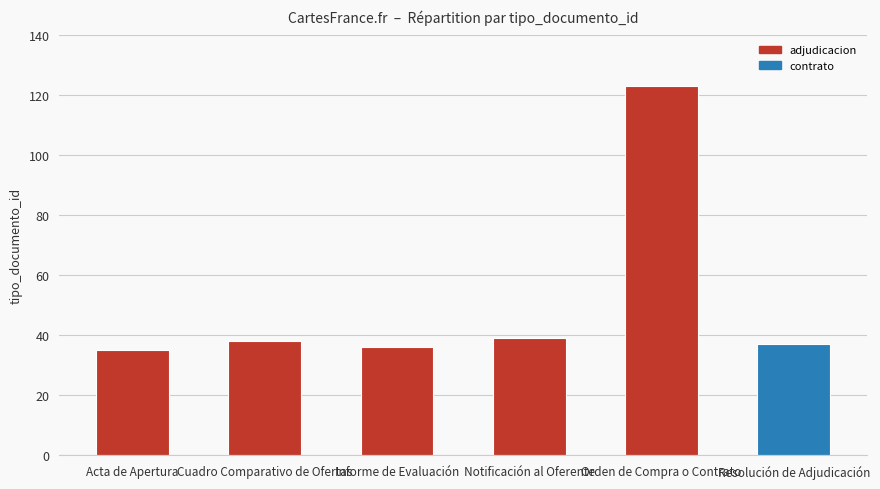

Reading left to right, what are all the values shown in this chart?

35	38	36	39	123	37